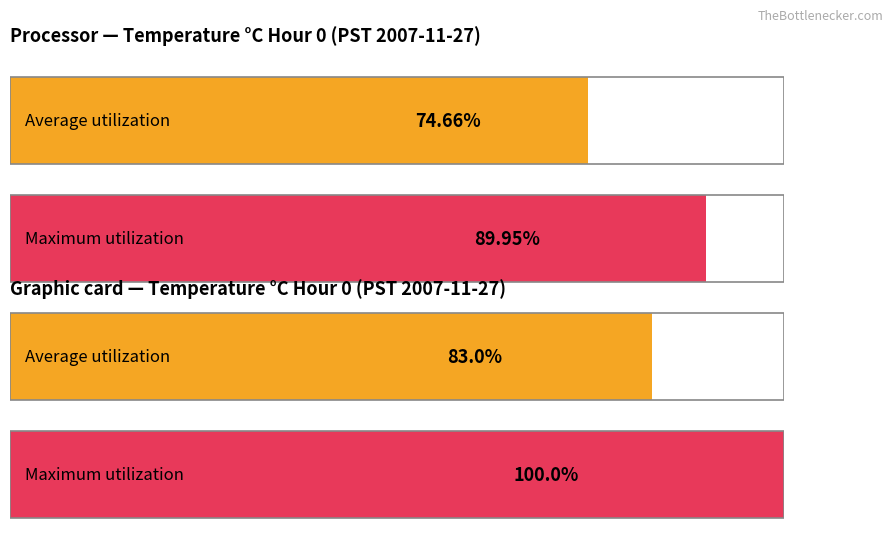

Which series has the largest total across all categories?

Maximum utilization